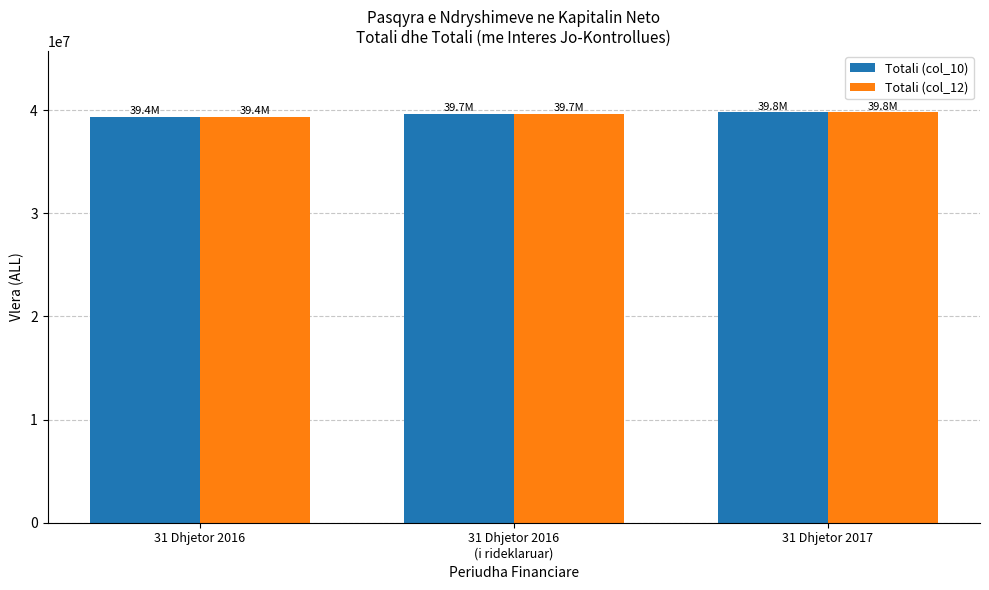

Does the chart contain any negative values?

No